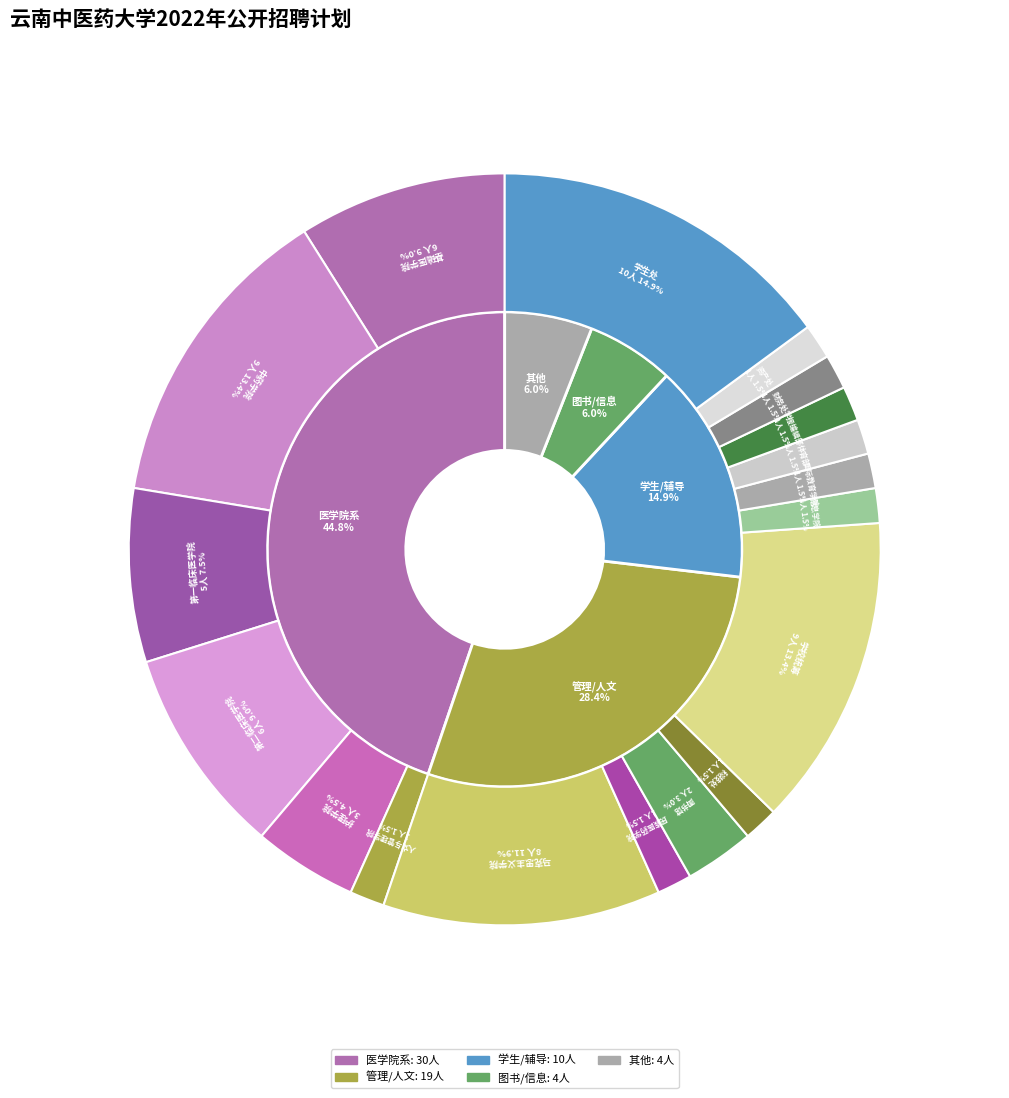

What is the change in value from 基础医学院 to 科技处?

-5